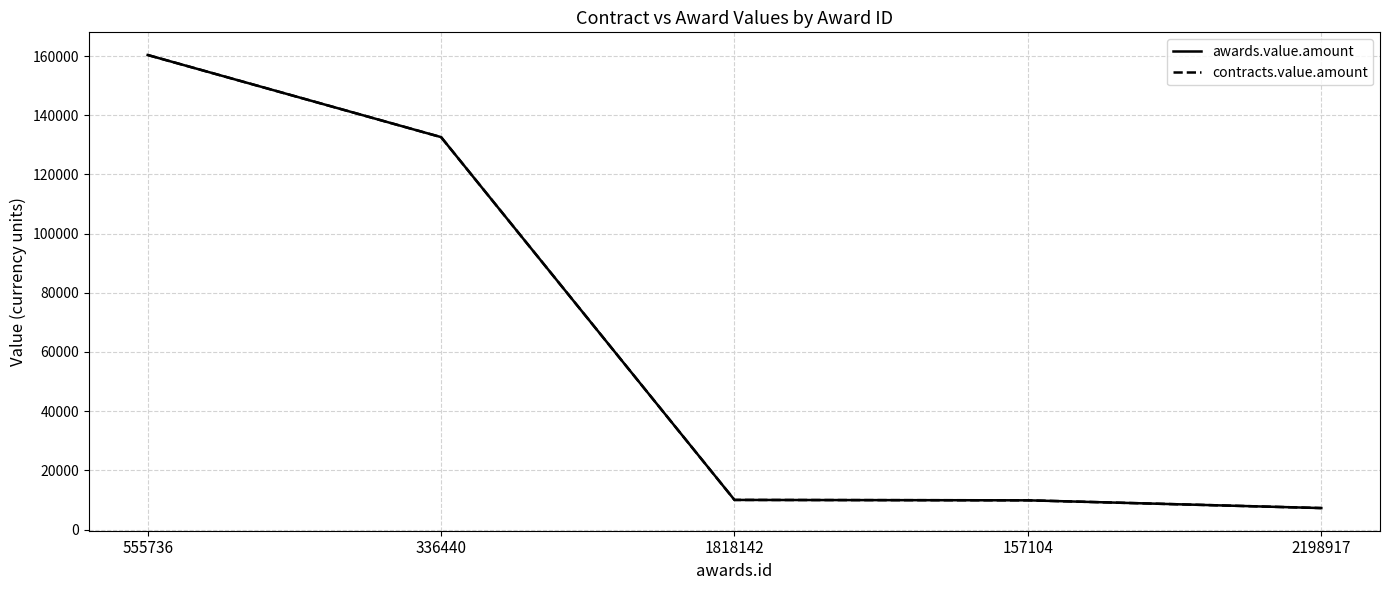

Is this an area chart (filled region under the line)?

No